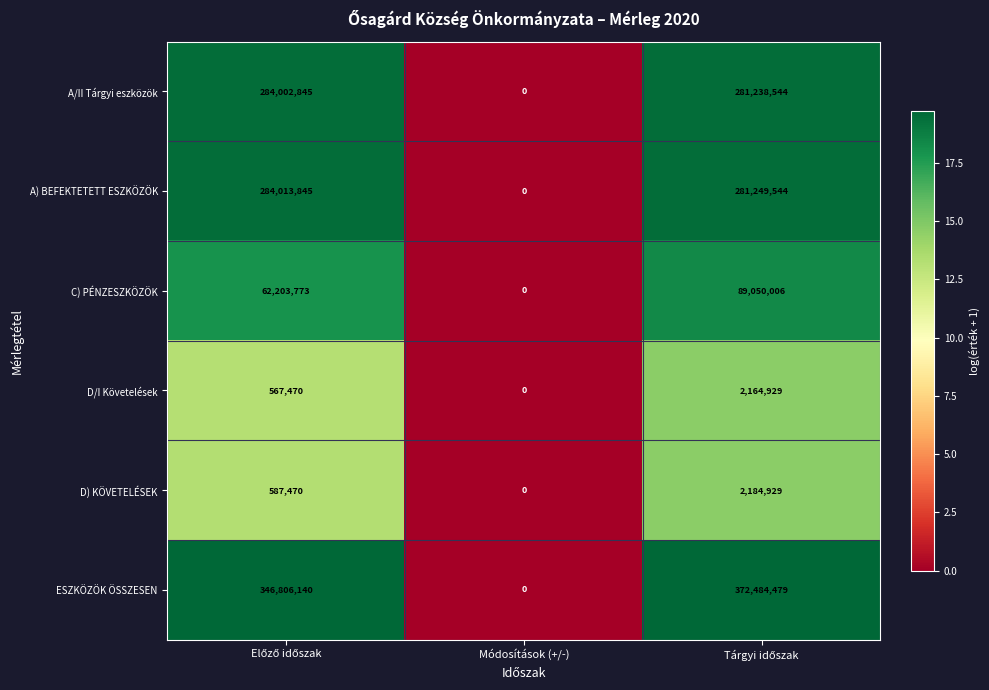

Which category has the lowest value in the A) BEFEKTETETT ESZKÖZÖK series?

Módosítások (+/-)